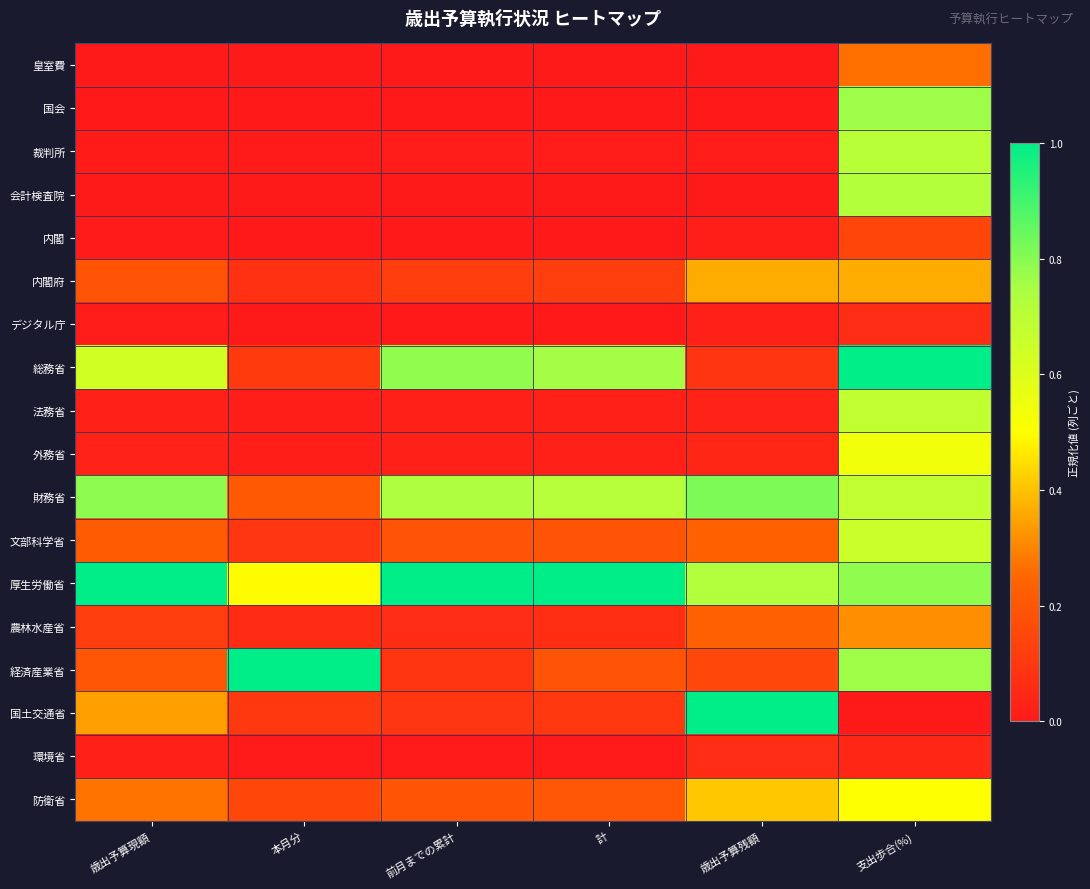

How many series are shown in this chart?

18